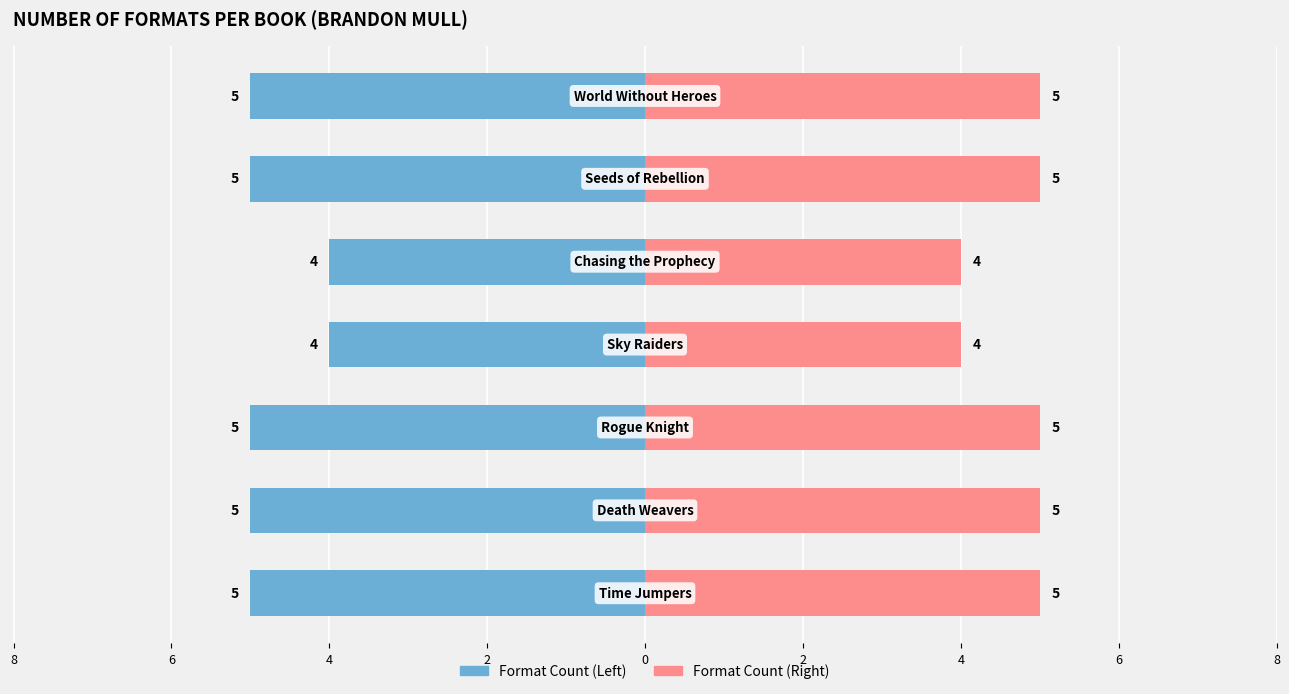

Between 4 and 8, which is larger?

4